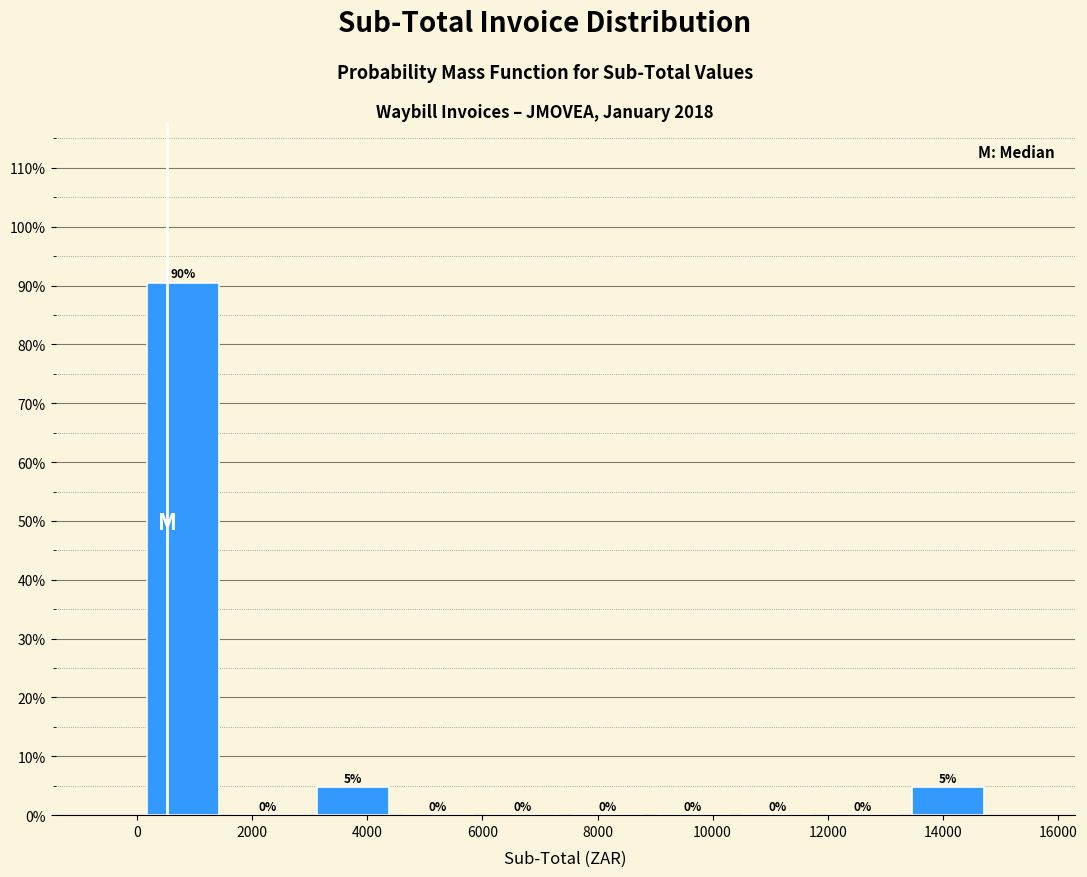

Over which range of the x-axis is the bar tallest?

0 to 1600